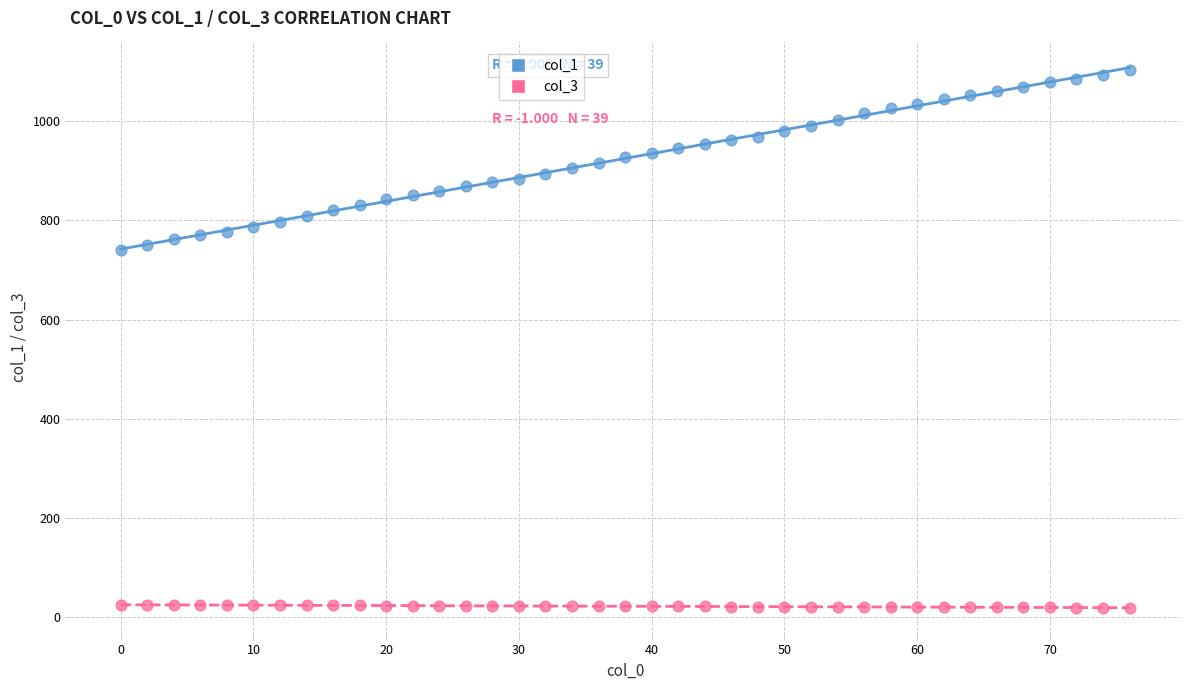

Which series contains the lowest Y value?

col_3